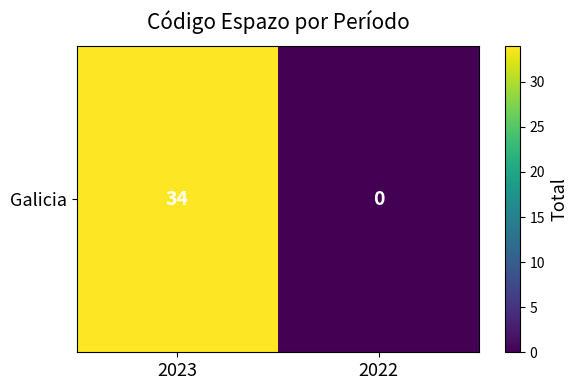

At which label is the value closest to 17?

2023